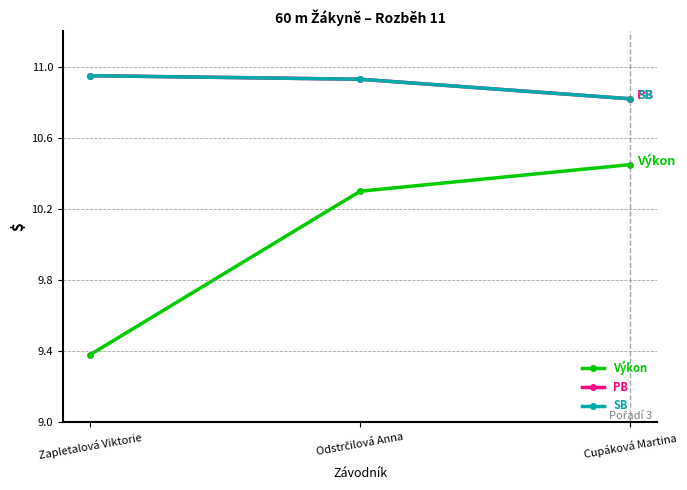

Does the chart have visible grid lines?

No